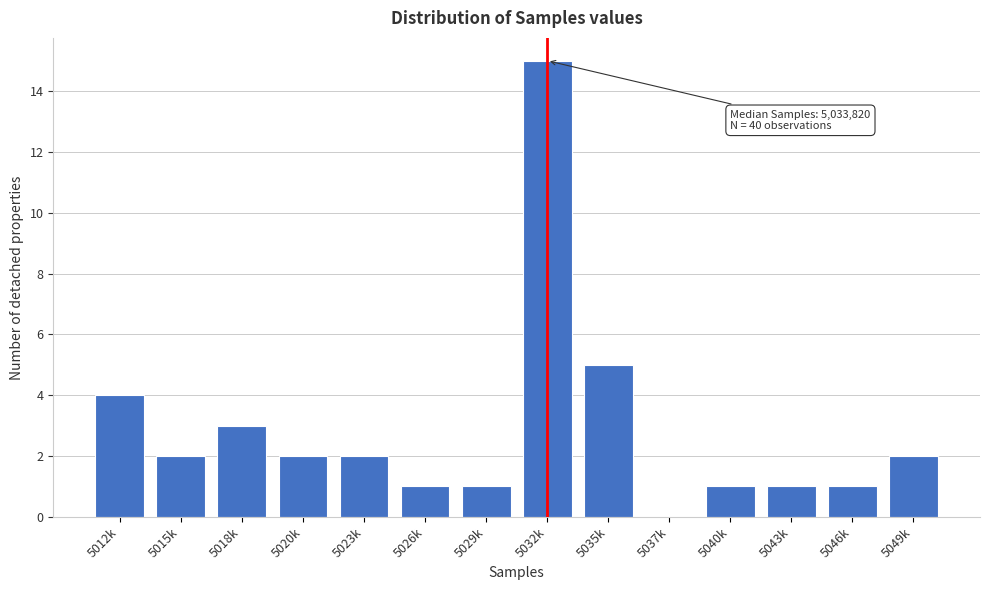

Reading left to right, extract all data points from this chart.

5012k=4	5015k=2	5018k=3	5020k=2	5023k=2	5026k=1	5029k=1	5032k=15	5035k=5	5037k=0	5040k=1	5043k=1	5046k=1	5049k=2